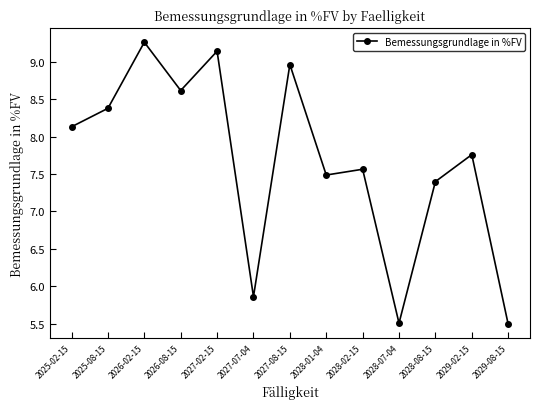

What is the label of the 8th point from the right?

2027-07-04